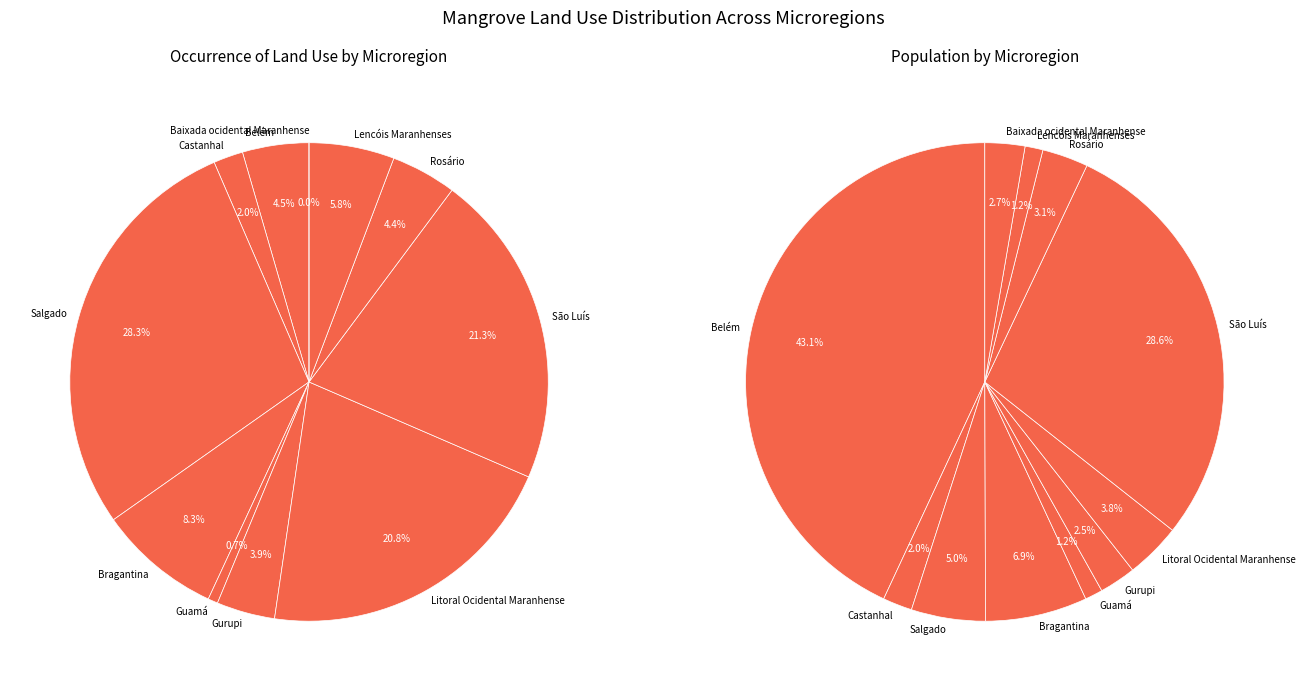

Combined, what portion of the pie is Litoral Ocidental Maranhense and Rosário?

25.2%